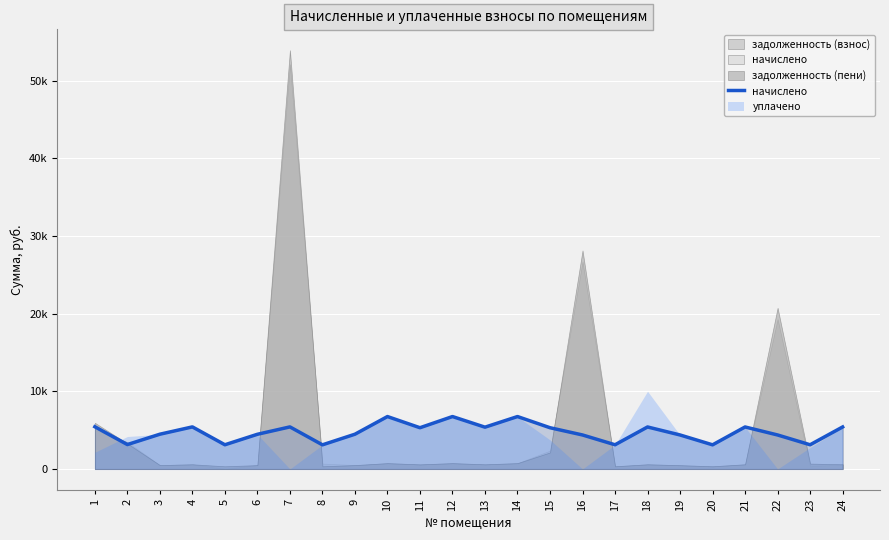

List the labels in order of value, largest first.

10, 12, 14, 1, 4, 7, 18, 21, 24, 13, 11, 15, 3, 9, 6, 16, 19, 22, 2, 5, 17, 23, 8, 20